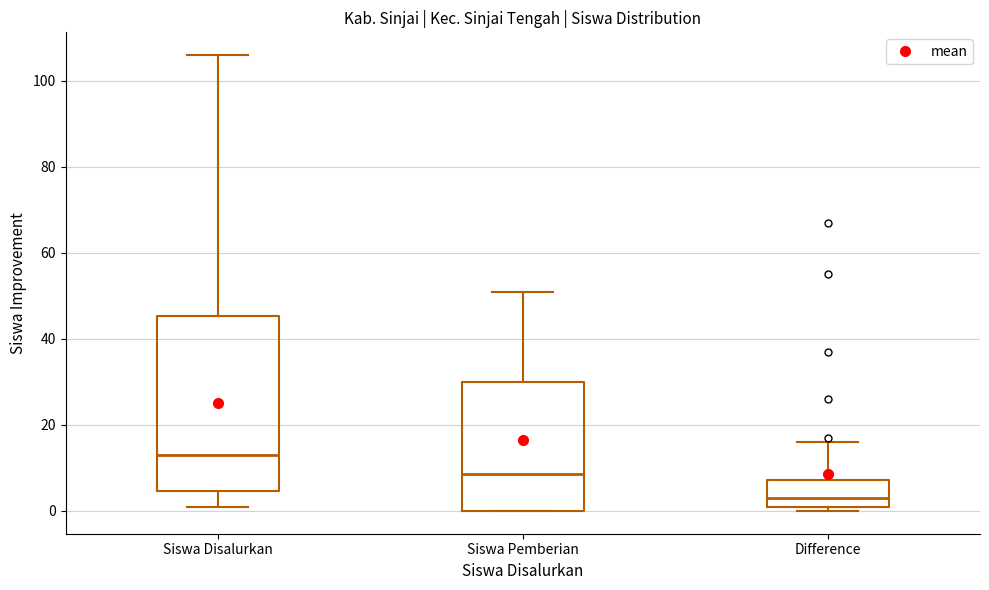

Reading left to right, read every box against the y-axis: the position of its median line, the range the box covers, and the ends of its whiskers. The values are not printed on the chart, so give them approximately, as read against the axis.

Siswa Disalurkan: median 14, box 4 to 46, whiskers 2 to 106
Siswa Pemberian: median 8, box 0 to 30, whiskers 0 to 52
Difference: median 4, box 2 to 8, whiskers 0 to 16